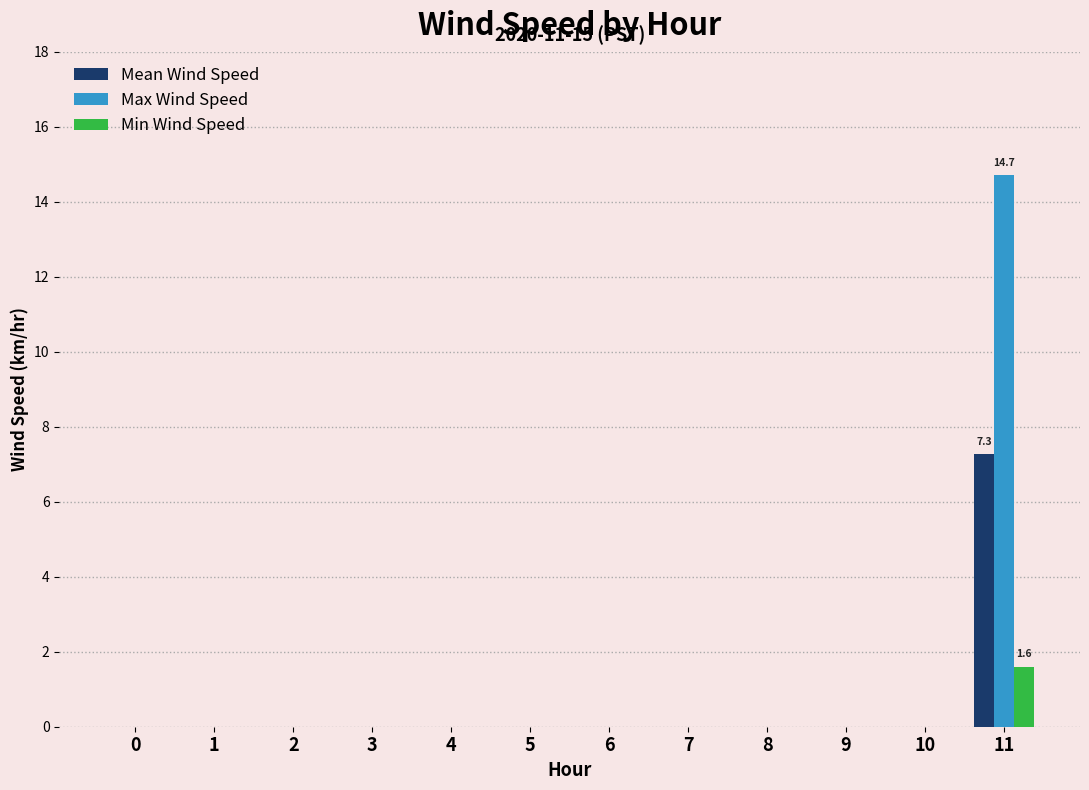

Reading left to right, list all the values displayed in this chart.

Mean Wind Speed: 0.0	0.0	0.0	0.0	0.0	0.0	0.0	0.0	0.0	0.0	0.0	7.3
Max Wind Speed: 0.0	0.0	0.0	0.0	0.0	0.0	0.0	0.0	0.0	0.0	0.0	14.7
Min Wind Speed: 0.0	0.0	0.0	0.0	0.0	0.0	0.0	0.0	0.0	0.0	0.0	1.6